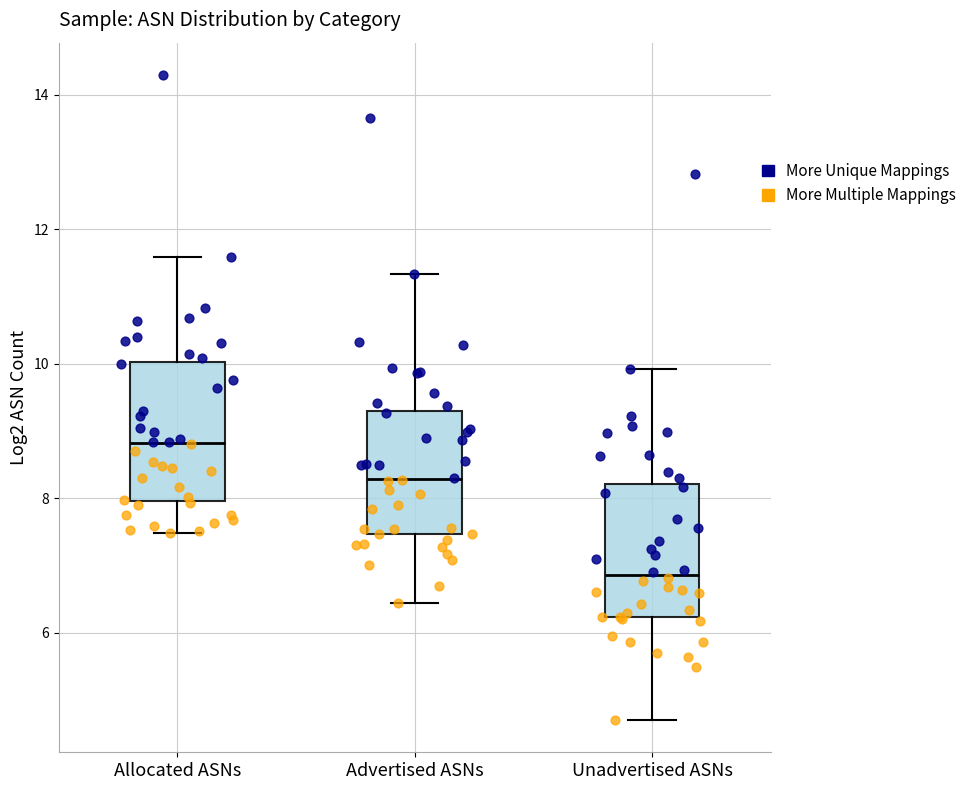

Which box has the lowest median line?

Unadvertised ASNs